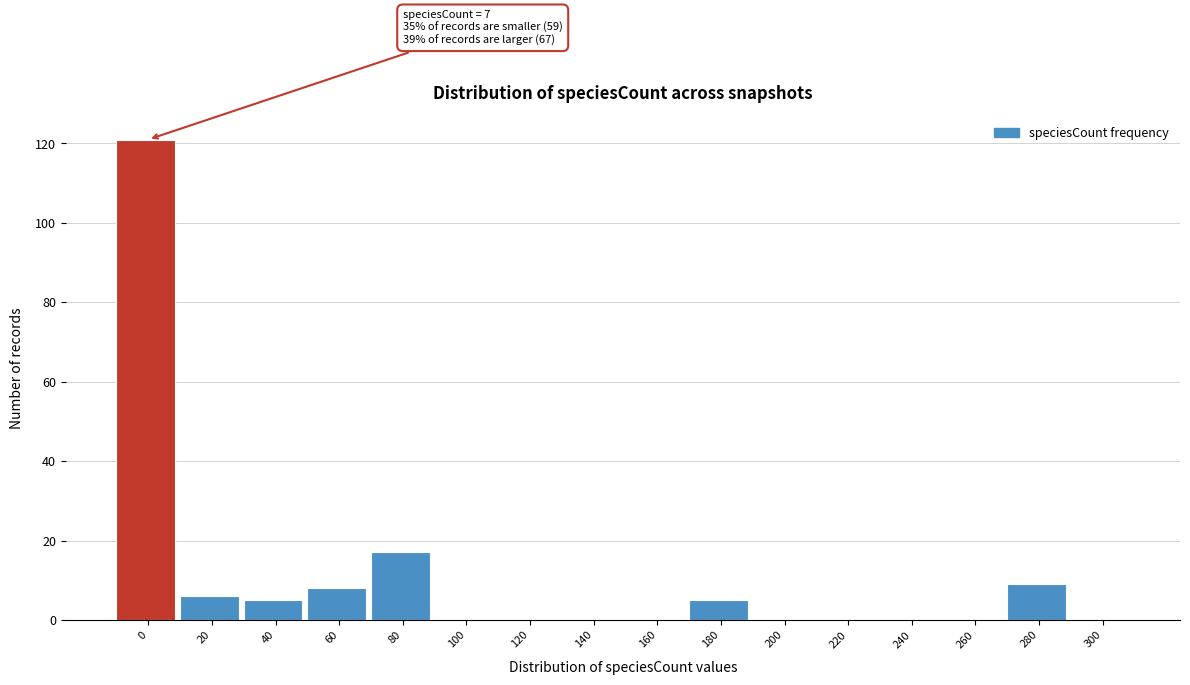

Reading right to left, extract all data points from this chart.

300=0	280=9	260=0	240=0	220=0	200=0	180=5	160=0	140=0	120=0	100=0	80=17	60=8	40=5	20=6	0=121